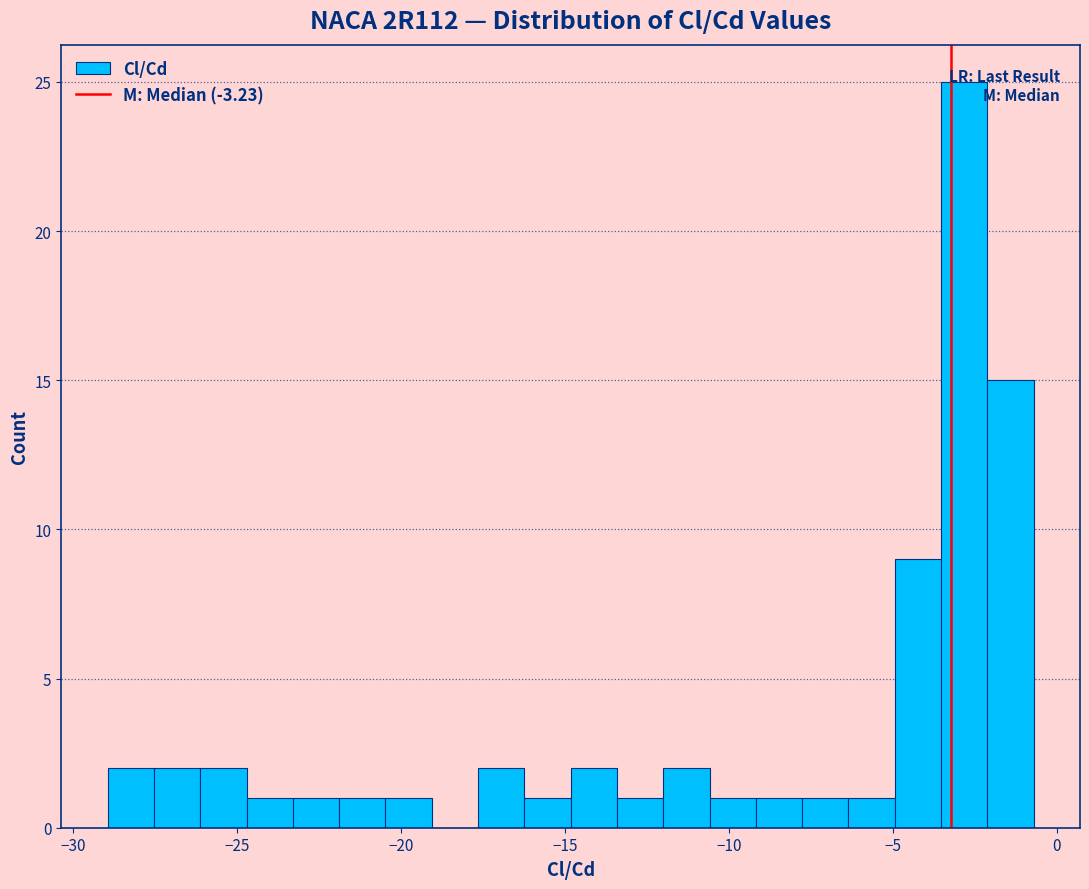

Around what value on the x-axis is the tallest bar? Give the approximate position of its centre, as read against the axis.

-3.0